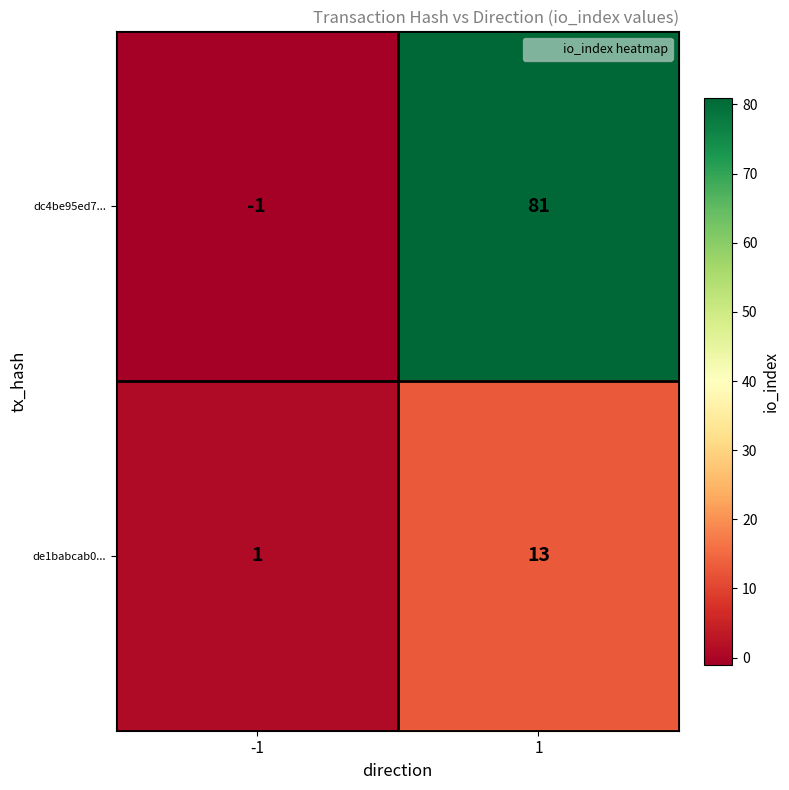

How many series are shown in this chart?

2